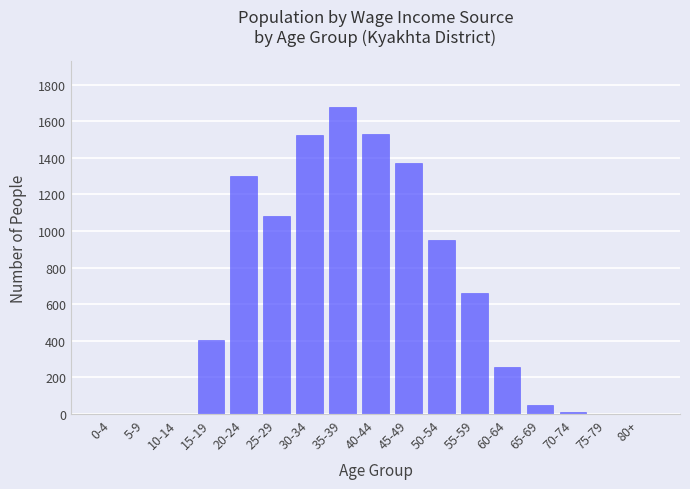

Which has a higher value, 35-39 or 55-59?

35-39